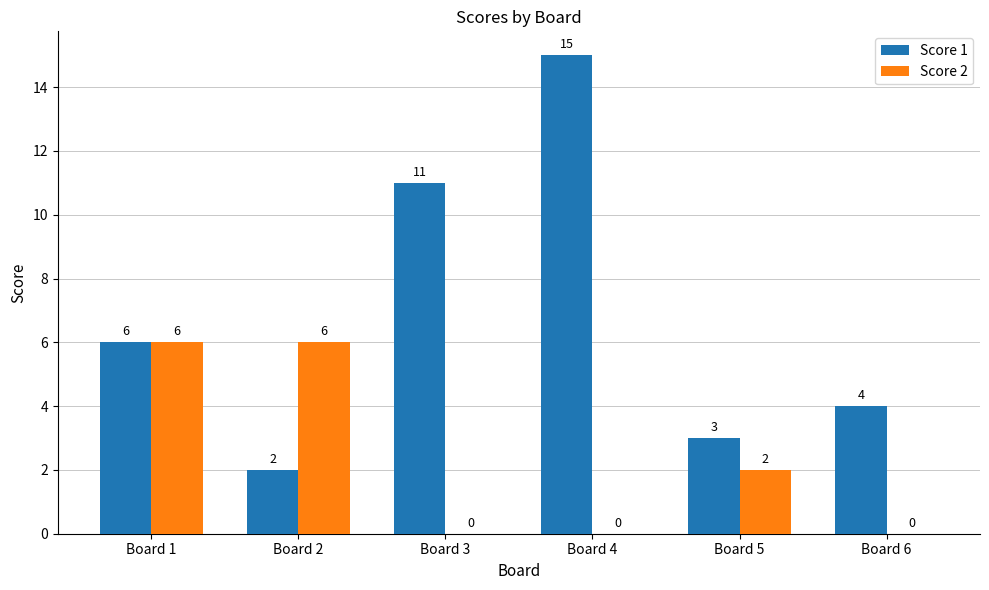

Are the bars grouped side by side (vs. stacked)?

Yes